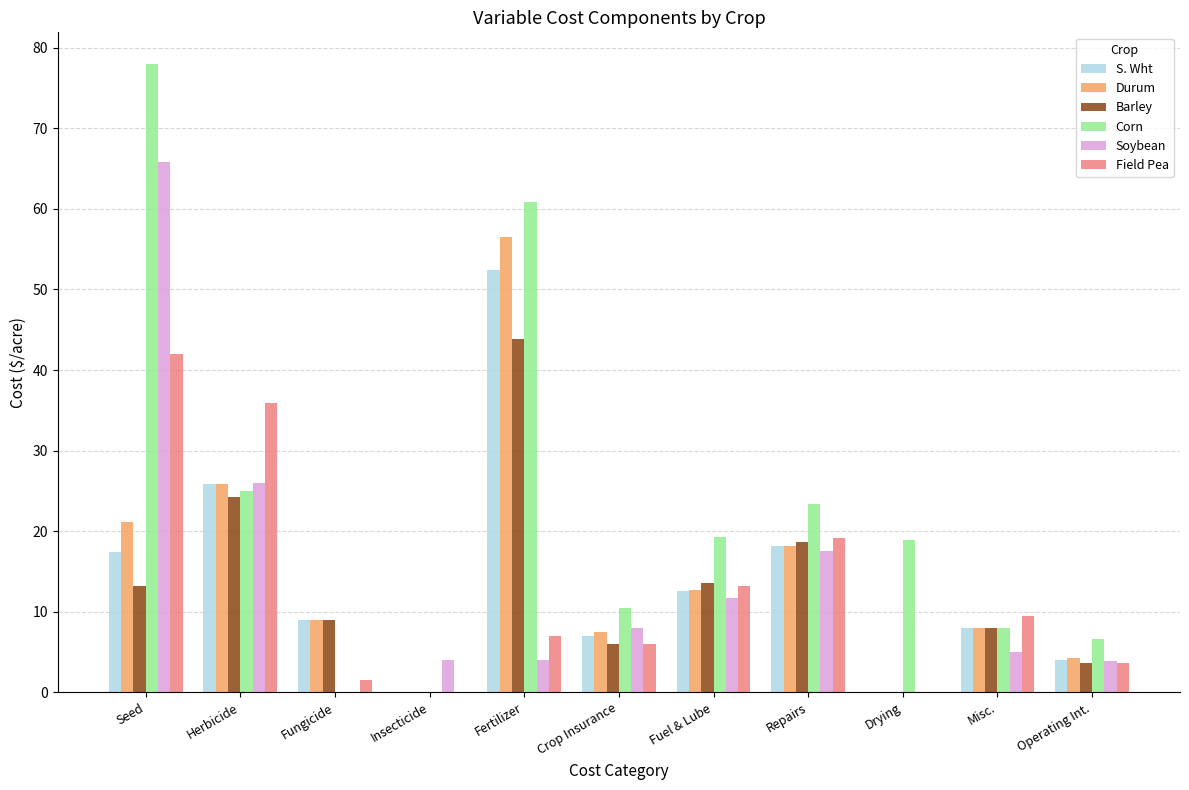

Which series has the largest total across all categories?

Corn